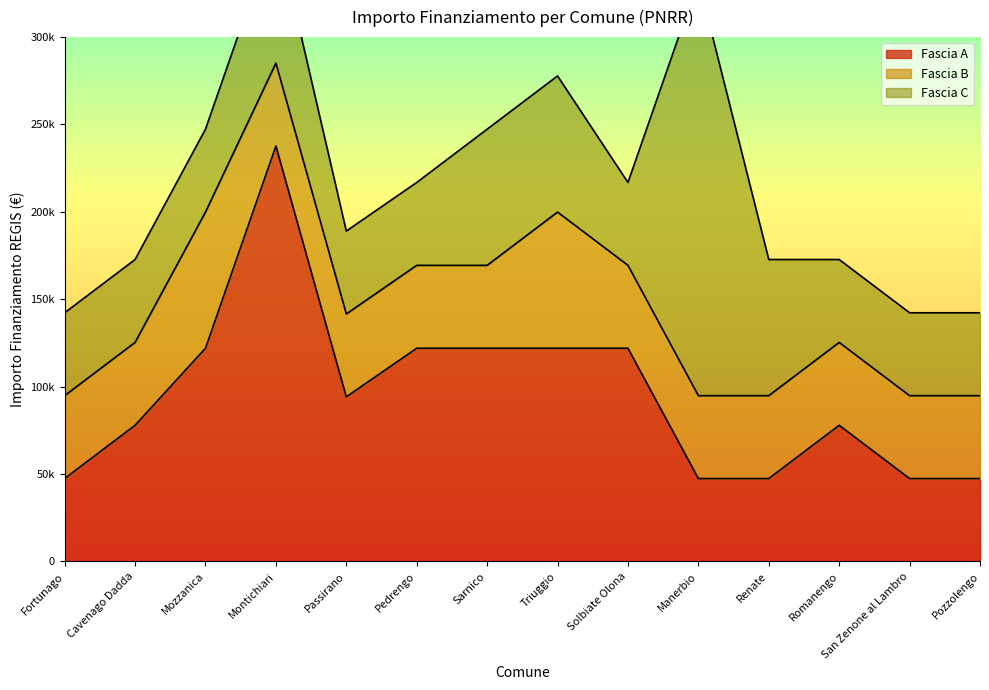

What is the total value across all series at San Zenone al Lambro?

142281